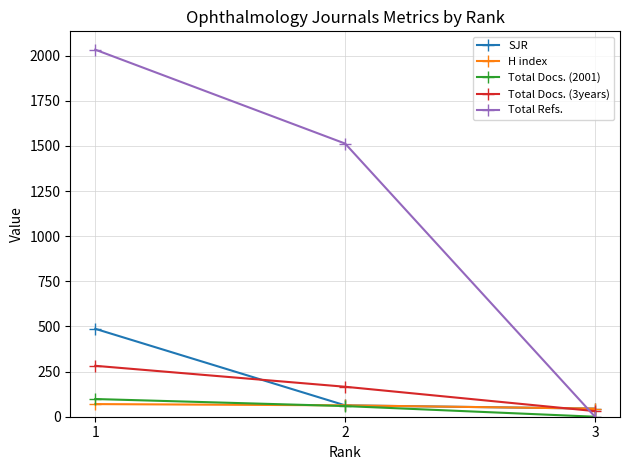

Is the value of SJR at 2 greater than the value of Total Docs. (3years) at 1?

No